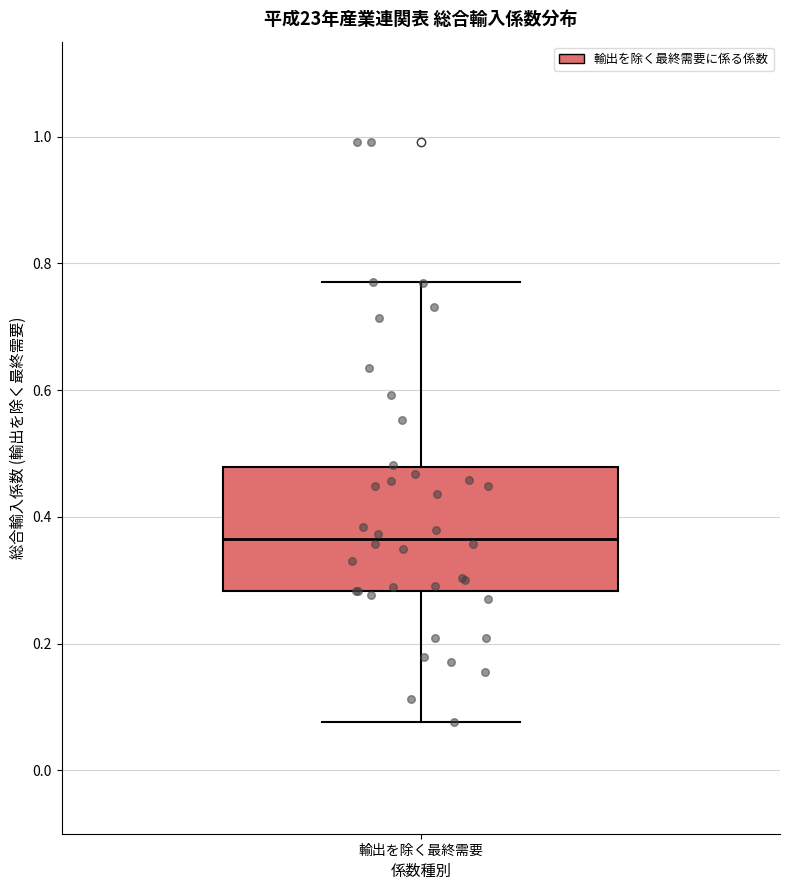

Read this box plot against the y-axis: the position of the median line, the range covered by the box, and the ends of both whiskers. The values are not printed on the chart, so give them approximately, as read against the axis.

median 0.36, box 0.28 to 0.48, whiskers 0.08 to 0.78